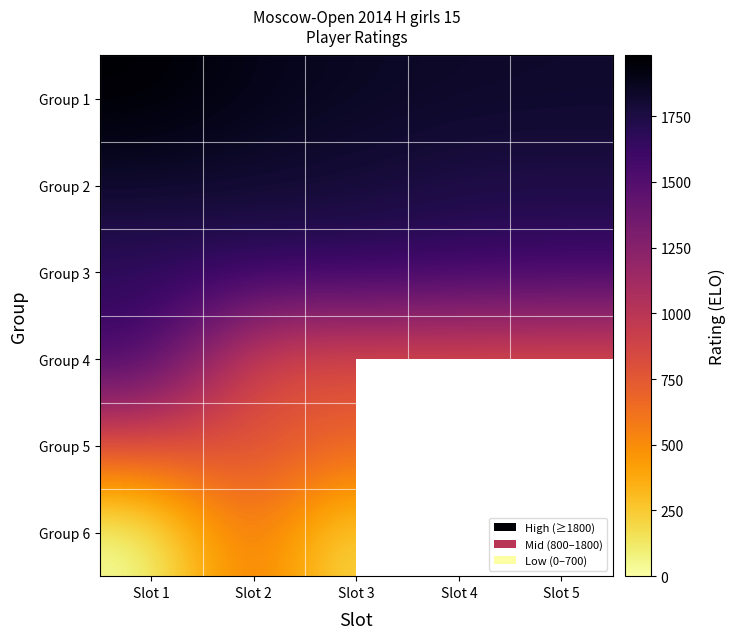

Is the value of Group 5 at Slot 4 greater than the value of Group 6 at Slot 4?

No